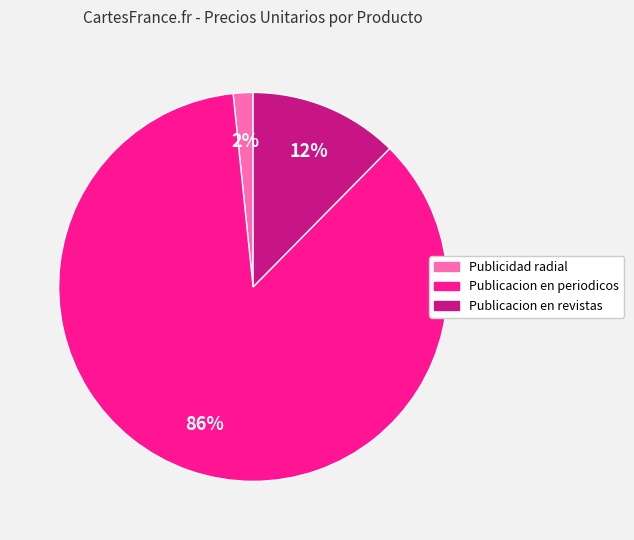

Combined, do Publicacion en revistas and Publicacion en periodicos account for over 50%?

Yes